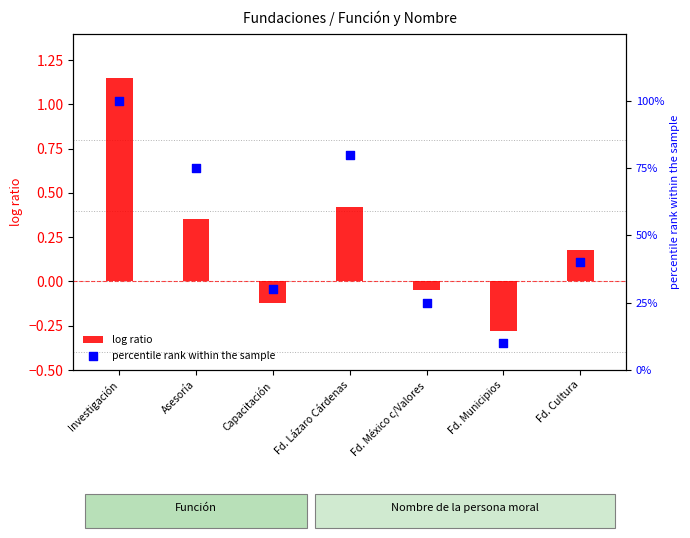

Which series has the largest Y range (max minus min)?

percentile rank within the sample